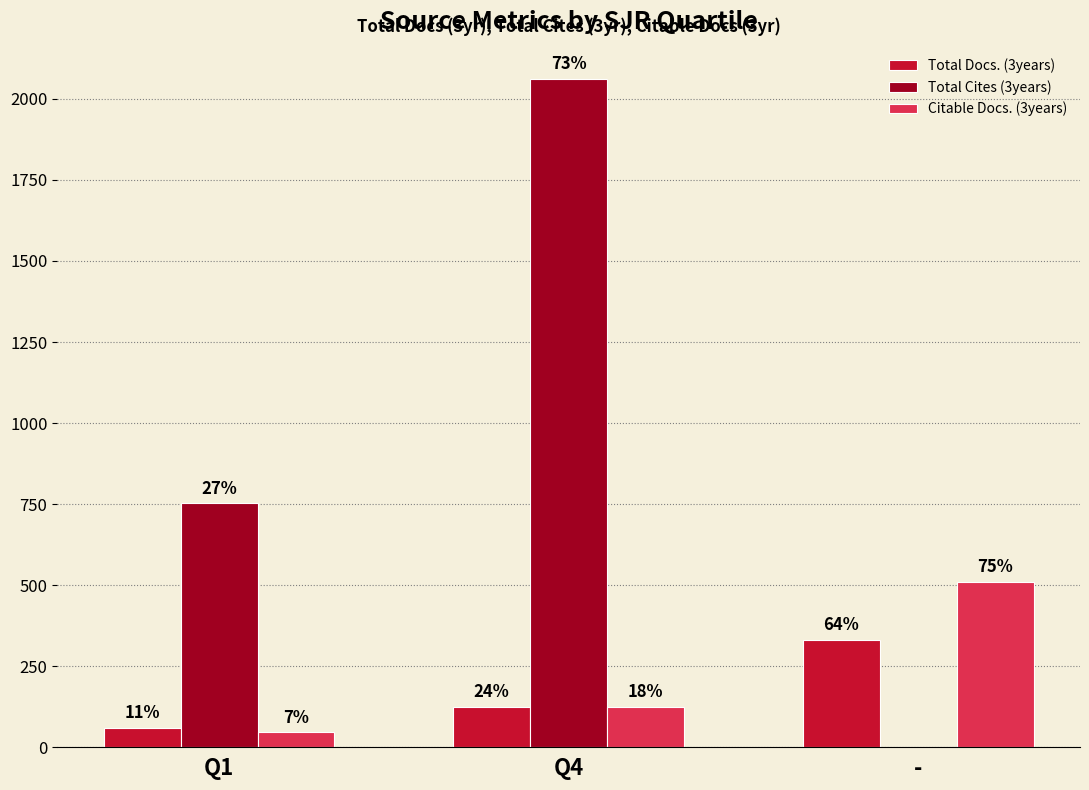

What are all the series names shown in the legend?

Total Docs. (3years), Total Cites (3years), Citable Docs. (3years)